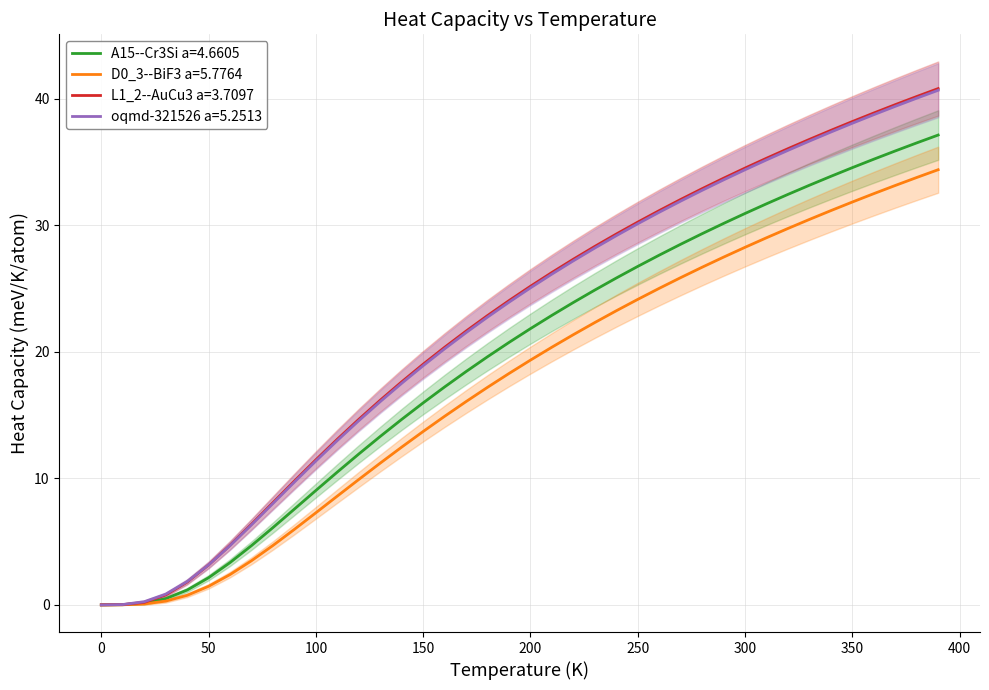

Reading left to right, extract all data points from this chart.

A15--Cr3Si a=4.6605: 0.0	0.0	0.1	0.5	1.2	2.1	3.3	4.7	6.1	7.6	9.0	10.5	11.9	13.3	14.7	16.0	17.2	18.4	19.6	20.7	21.8	22.9	23.9	24.9	25.8	26.7	27.6	28.5	29.3	30.1	30.9	31.7	32.4	33.2	33.9	34.5	35.2	35.9	36.5	37.1
D0_3--BiF3 a=5.7764: 0.0	0.0	0.1	0.3	0.8	1.5	2.4	3.5	4.7	6.0	7.3	8.6	9.9	11.2	12.5	13.7	14.9	16.1	17.2	18.3	19.3	20.4	21.3	22.3	23.2	24.1	25.0	25.9	26.7	27.5	28.3	29.0	29.7	30.5	31.1	31.8	32.5	33.1	33.8	34.4
L1_2--AuCu3 a=3.7097: 0.0	0.0	0.2	0.8	1.8	3.2	4.7	6.4	8.1	9.8	11.5	13.1	14.7	16.2	17.6	19.0	20.4	21.6	22.9	24.0	25.2	26.3	27.3	28.3	29.3	30.2	31.2	32.0	32.9	33.7	34.5	35.3	36.0	36.8	37.5	38.2	38.9	39.5	40.2	40.8
oqmd-321526 a=5.2513: 0.0	0.0	0.2	0.8	1.8	3.2	4.7	6.3	8.0	9.7	11.4	13.0	14.6	16.1	17.5	18.9	20.2	21.5	22.7	23.9	25.0	26.1	27.2	28.2	29.2	30.1	31.0	31.9	32.8	33.6	34.4	35.2	35.9	36.6	37.4	38.1	38.7	39.4	40.0	40.7